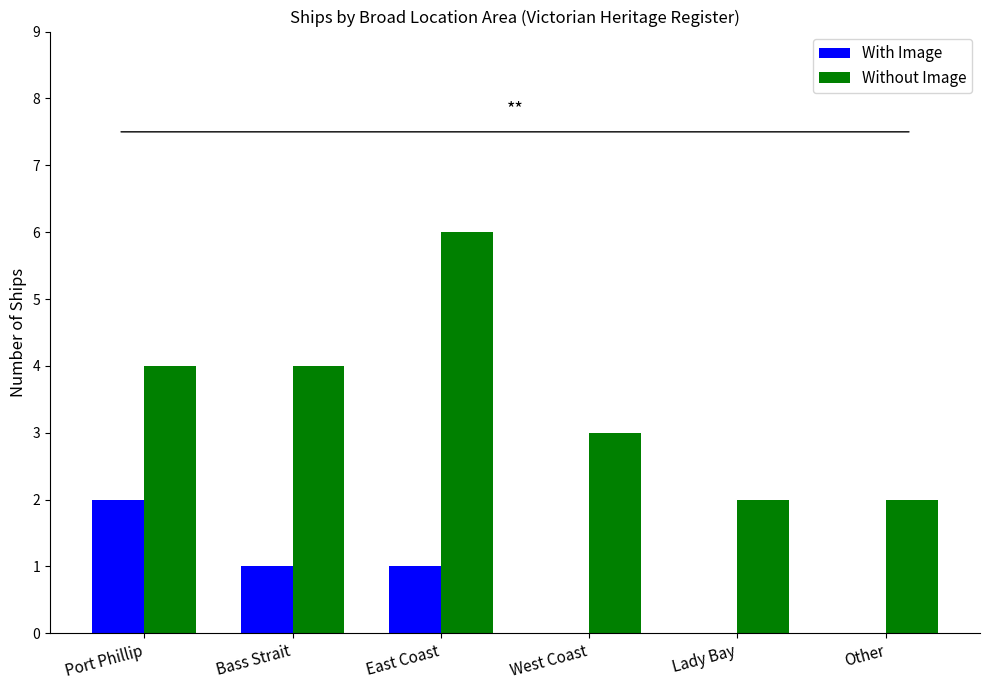

What is the total value across all series at West Coast?

3